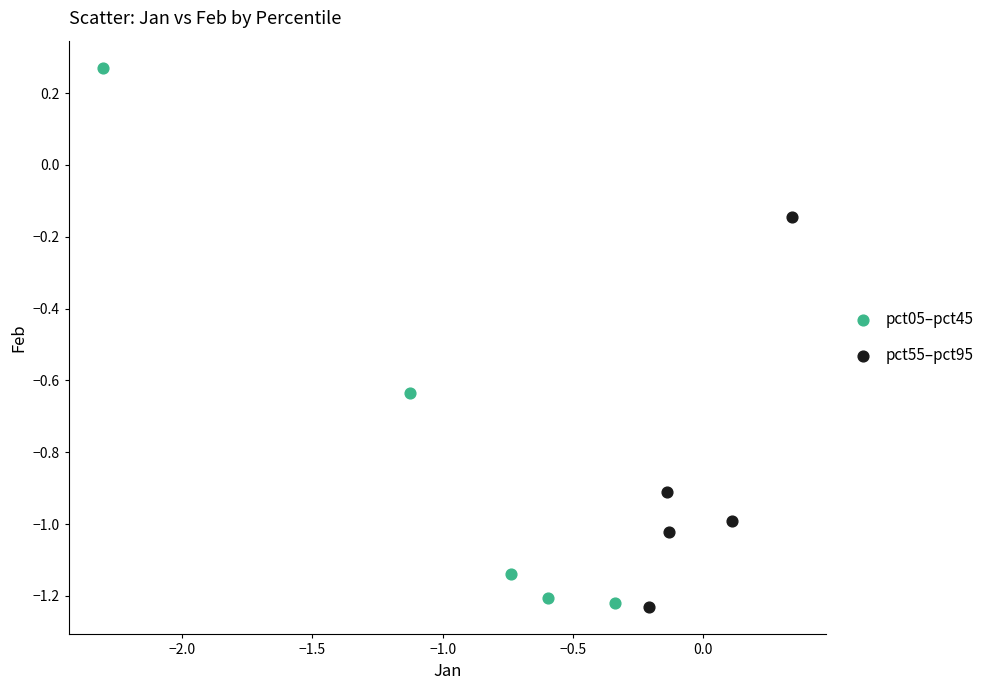

Which series has the widest spread of Y values?

pct05–pct45